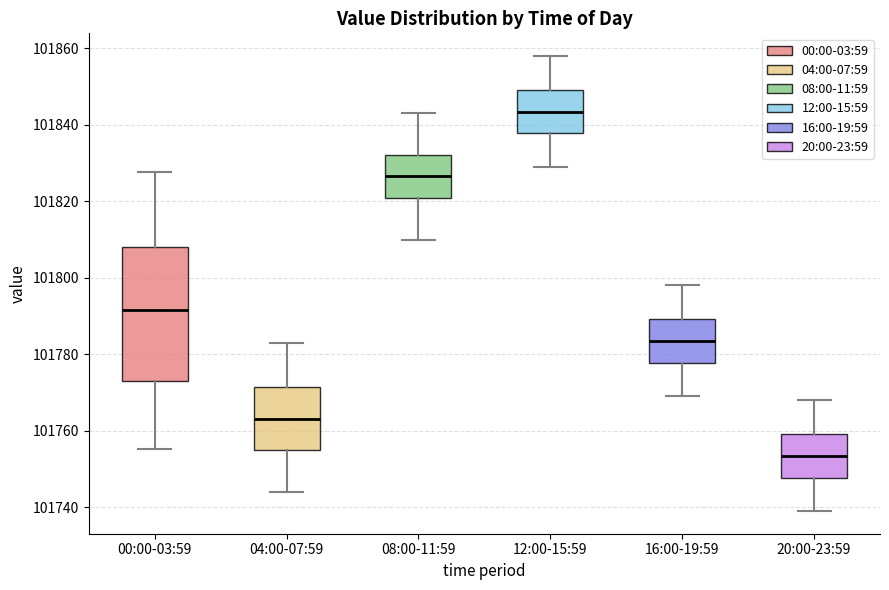

Reading left to right, read every box against the y-axis: the position of its median line, the range the box covers, and the ends of its whiskers. The values are not printed on the chart, so give them approximately, as read against the axis.

00:00-03:59: median 101792, box 101772 to 101808, whiskers 101756 to 101828
04:00-07:59: median 101764, box 101756 to 101772, whiskers 101744 to 101784
08:00-11:59: median 101826, box 101820 to 101832, whiskers 101810 to 101844
12:00-15:59: median 101844, box 101838 to 101850, whiskers 101830 to 101858
16:00-19:59: median 101784, box 101778 to 101790, whiskers 101770 to 101798
20:00-23:59: median 101754, box 101748 to 101760, whiskers 101740 to 101768